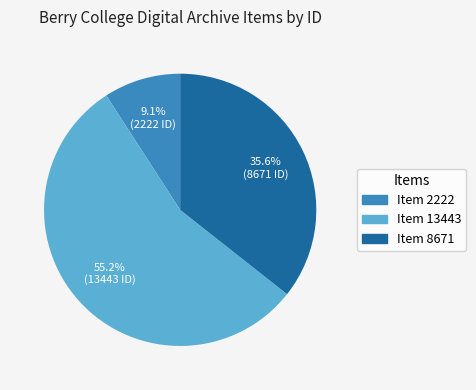

Which slice represents more than half of the pie?

Item 13443